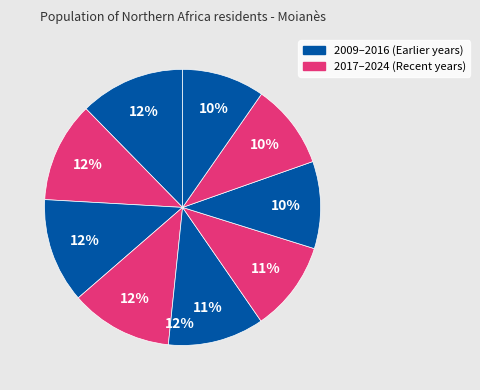

Is there a majority slice in this chart?

No